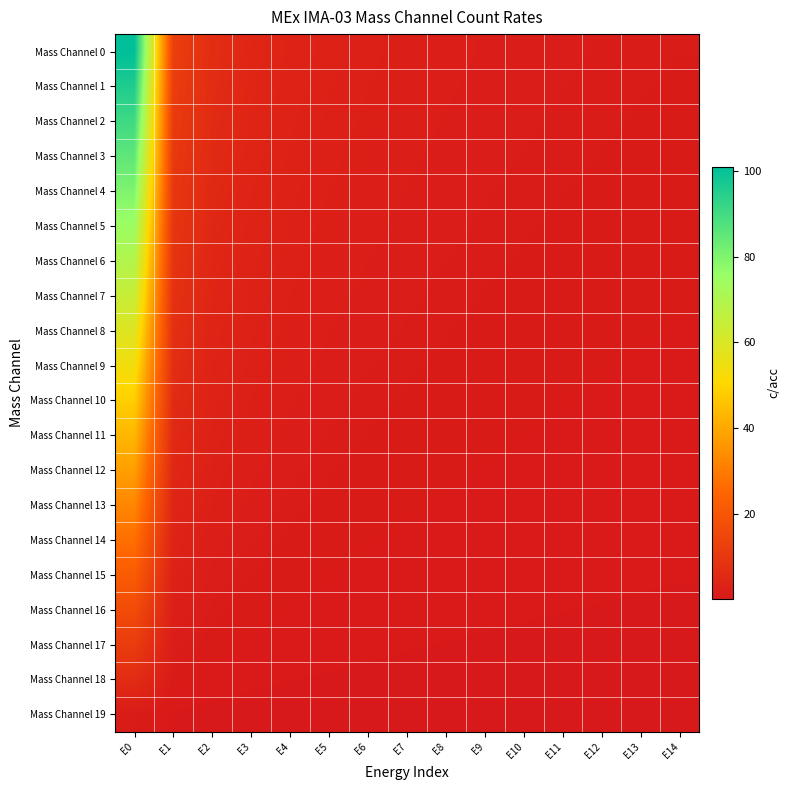

Reading left to right, what are all the values shown in this chart?

Mass Channel 0: E0=101.0	E1=12.4	E2=6.6	E3=4.5	E4=3.4	E5=2.8	E6=2.3	E7=2.0	E8=1.7	E9=1.5	E10=1.4	E11=1.3	E12=1.2	E13=1.1	E14=1.0
Mass Channel 1: E0=95.7	E1=11.8	E2=6.3	E3=4.3	E4=3.2	E5=2.6	E6=2.2	E7=1.9	E8=1.6	E9=1.5	E10=1.3	E11=1.2	E12=1.1	E13=1.0	E14=0.9
Mass Channel 2: E0=90.5	E1=11.1	E2=5.9	E3=4.0	E4=3.1	E5=2.5	E6=2.1	E7=1.8	E8=1.6	E9=1.4	E10=1.2	E11=1.1	E12=1.0	E13=1.0	E14=0.9
Mass Channel 3: E0=85.2	E1=10.5	E2=5.6	E3=3.8	E4=2.9	E5=2.3	E6=1.9	E7=1.7	E8=1.5	E9=1.3	E10=1.2	E11=1.1	E12=1.0	E13=0.9	E14=0.8
Mass Channel 4: E0=79.9	E1=9.8	E2=5.2	E3=3.6	E4=2.7	E5=2.2	E6=1.8	E7=1.6	E8=1.4	E9=1.2	E10=1.1	E11=1.0	E12=0.9	E13=0.9	E14=0.8
Mass Channel 5: E0=74.7	E1=9.2	E2=4.9	E3=3.3	E4=2.5	E5=2.0	E6=1.7	E7=1.5	E8=1.3	E9=1.1	E10=1.0	E11=0.9	E12=0.9	E13=0.8	E14=0.7
Mass Channel 6: E0=69.4	E1=8.5	E2=4.5	E3=3.1	E4=2.3	E5=1.9	E6=1.6	E7=1.4	E8=1.2	E9=1.1	E10=1.0	E11=0.9	E12=0.8	E13=0.7	E14=0.7
Mass Channel 7: E0=64.2	E1=7.9	E2=4.2	E3=2.9	E4=2.2	E5=1.7	E6=1.5	E7=1.3	E8=1.1	E9=1.0	E10=0.9	E11=0.8	E12=0.7	E13=0.7	E14=0.6
Mass Channel 8: E0=58.9	E1=7.2	E2=3.9	E3=2.6	E4=2.0	E5=1.6	E6=1.3	E7=1.2	E8=1.0	E9=0.9	E10=0.8	E11=0.7	E12=0.7	E13=0.6	E14=0.6
Mass Channel 9: E0=53.6	E1=6.6	E2=3.5	E3=2.4	E4=1.8	E5=1.5	E6=1.2	E7=1.1	E8=0.9	E9=0.8	E10=0.7	E11=0.7	E12=0.6	E13=0.6	E14=0.5
Mass Channel 10: E0=48.4	E1=5.9	E2=3.2	E3=2.2	E4=1.6	E5=1.3	E6=1.1	E7=0.9	E8=0.8	E9=0.7	E10=0.7	E11=0.6	E12=0.6	E13=0.5	E14=0.5
Mass Channel 11: E0=43.1	E1=5.3	E2=2.8	E3=1.9	E4=1.5	E5=1.2	E6=1.0	E7=0.8	E8=0.7	E9=0.7	E10=0.6	E11=0.5	E12=0.5	E13=0.5	E14=0.4
Mass Channel 12: E0=37.8	E1=4.6	E2=2.5	E3=1.7	E4=1.3	E5=1.0	E6=0.9	E7=0.7	E8=0.7	E9=0.6	E10=0.5	E11=0.5	E12=0.4	E13=0.4	E14=0.4
Mass Channel 13: E0=32.6	E1=4.0	E2=2.1	E3=1.5	E4=1.1	E5=0.9	E6=0.7	E7=0.6	E8=0.6	E9=0.5	E10=0.4	E11=0.4	E12=0.4	E13=0.3	E14=0.3
Mass Channel 14: E0=27.3	E1=3.4	E2=1.8	E3=1.2	E4=0.9	E5=0.7	E6=0.6	E7=0.5	E8=0.5	E9=0.4	E10=0.4	E11=0.3	E12=0.3	E13=0.3	E14=0.3
Mass Channel 15: E0=22.1	E1=2.7	E2=1.4	E3=1.0	E4=0.7	E5=0.6	E6=0.5	E7=0.4	E8=0.4	E9=0.3	E10=0.3	E11=0.3	E12=0.3	E13=0.2	E14=0.2
Mass Channel 16: E0=16.8	E1=2.1	E2=1.1	E3=0.7	E4=0.6	E5=0.5	E6=0.4	E7=0.3	E8=0.3	E9=0.3	E10=0.2	E11=0.2	E12=0.2	E13=0.2	E14=0.2
Mass Channel 17: E0=11.5	E1=1.4	E2=0.8	E3=0.5	E4=0.4	E5=0.3	E6=0.3	E7=0.2	E8=0.2	E9=0.2	E10=0.2	E11=0.1	E12=0.1	E13=0.1	E14=0.1
Mass Channel 18: E0=6.3	E1=0.8	E2=0.4	E3=0.3	E4=0.2	E5=0.2	E6=0.1	E7=0.1	E8=0.1	E9=0.1	E10=0.1	E11=0.1	E12=0.1	E13=0.1	E14=0.1
Mass Channel 19: E0=1.0	E1=0.1	E2=0.1	E3=0.0	E4=0.0	E5=0.0	E6=0.0	E7=0.0	E8=0.0	E9=0.0	E10=0.0	E11=0.0	E12=0.0	E13=0.0	E14=0.0